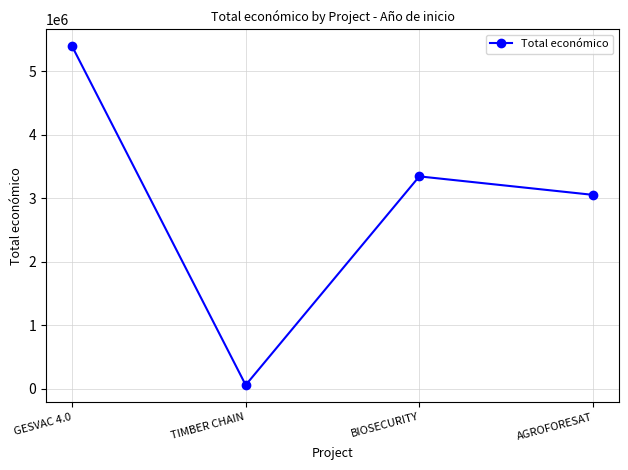

Between BIOSECURITY and AGROFORESAT, which is larger?

BIOSECURITY